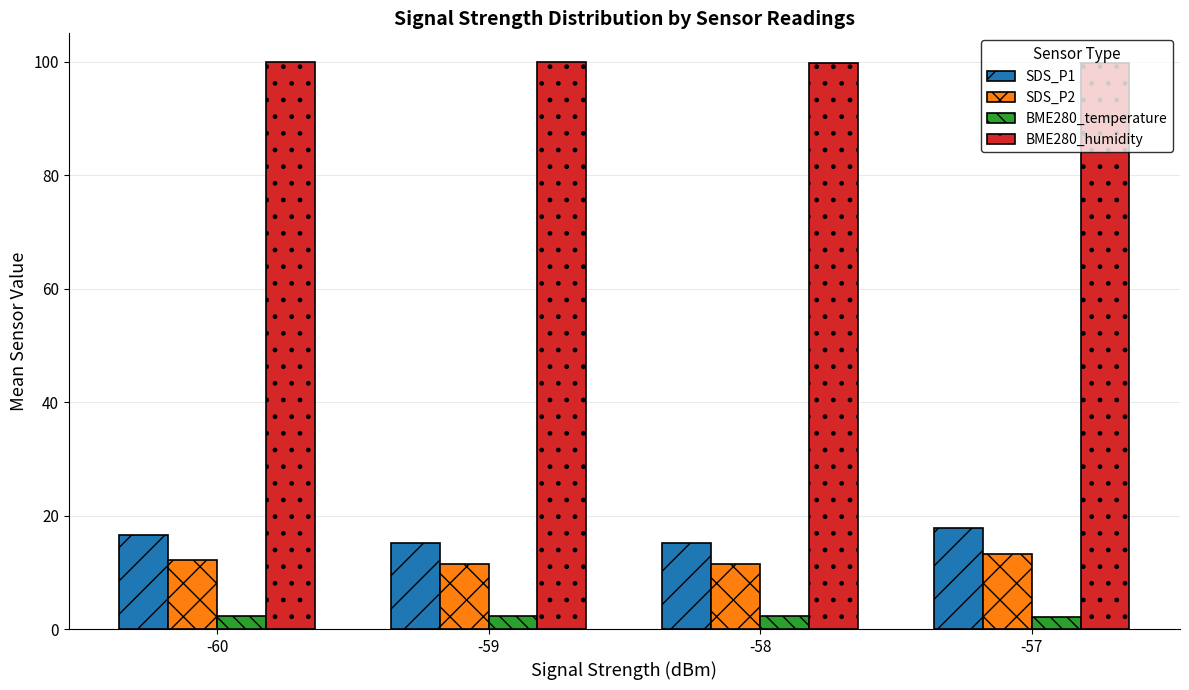

Is it true that BME280_humidity equals 99.8 at -58?

True